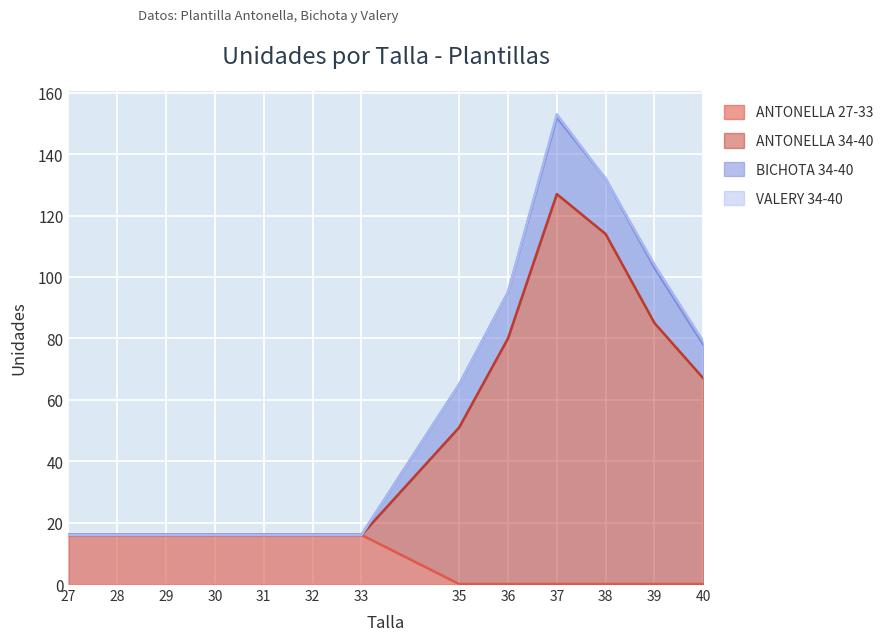

The BICHOTA 34-40 series shows 11 at 31. True or false?

False